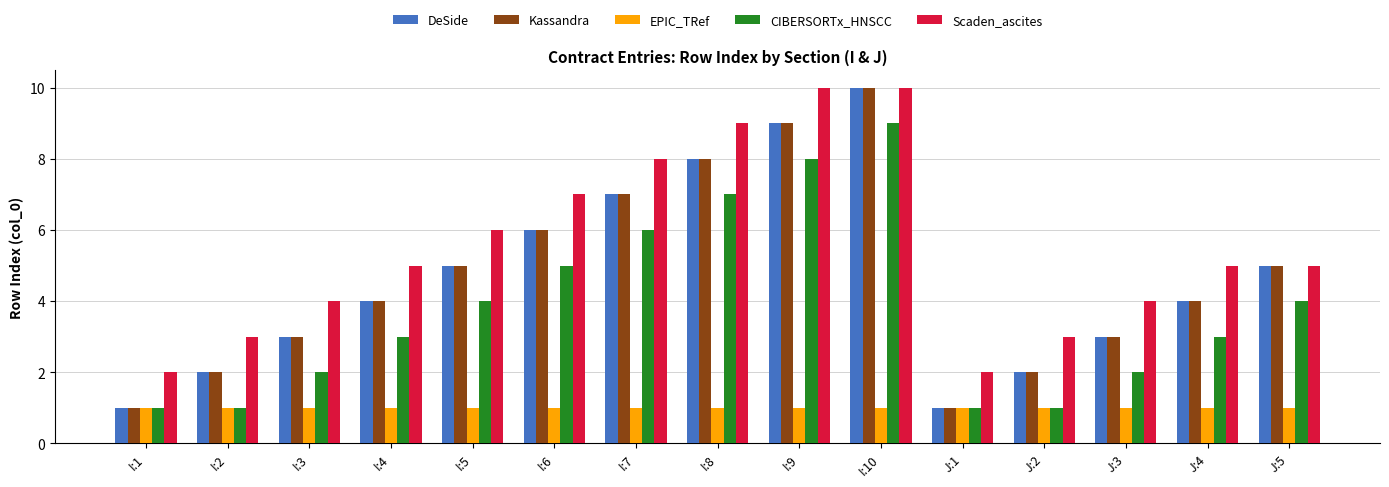

What position from the left is I:10?

10